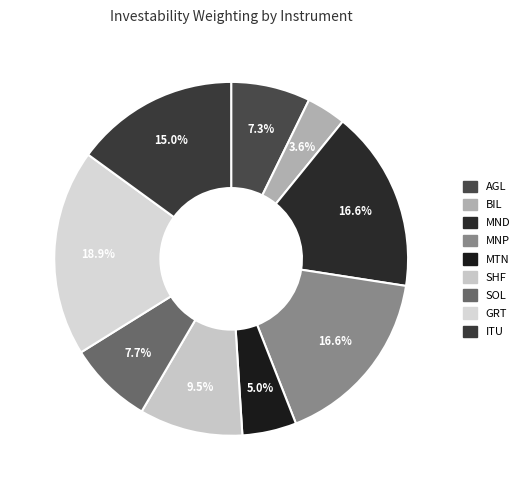

Which slice is the largest?

GRT